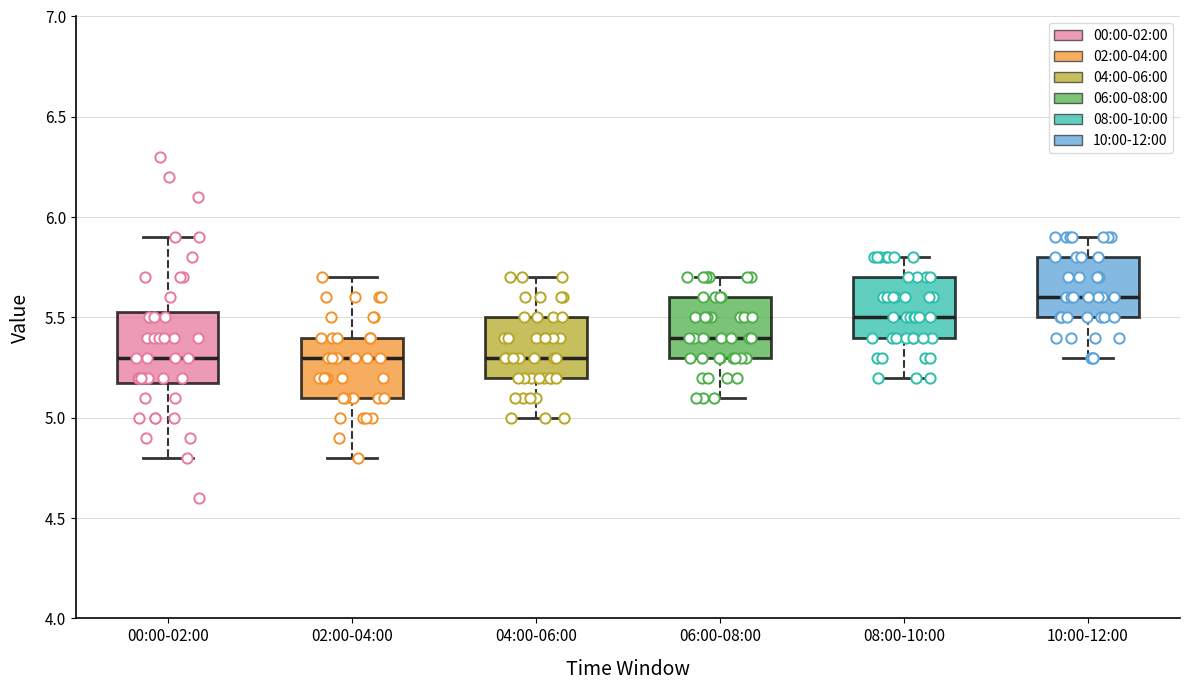

Where is the lower edge of the box for 08:00-10:00 on the y-axis? The values are not printed on the chart, so give them approximately, as read against the axis.

5.40